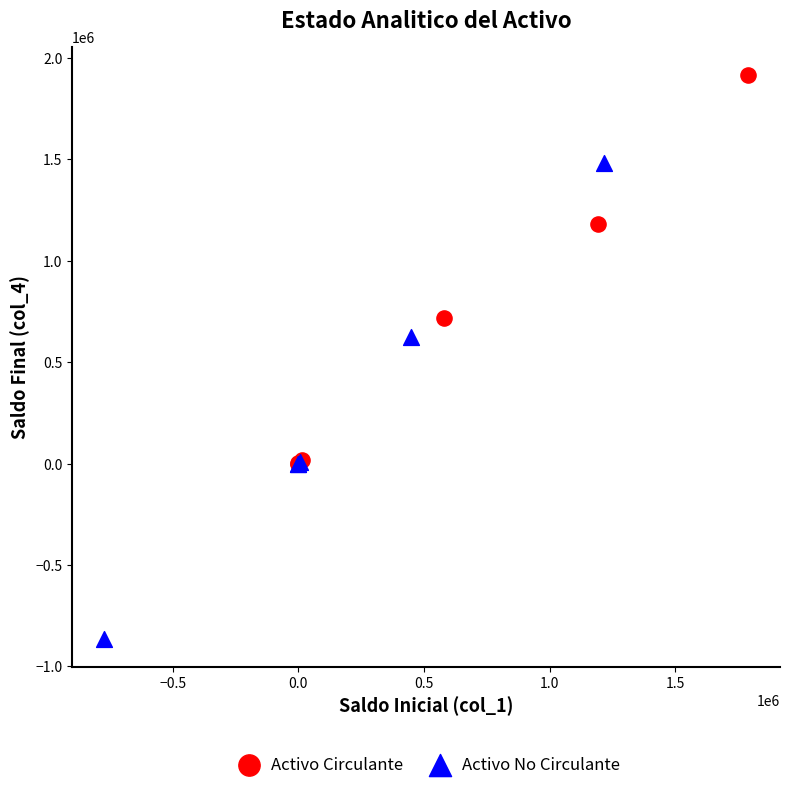

What are all the series names shown in the legend?

Activo Circulante, Activo No Circulante